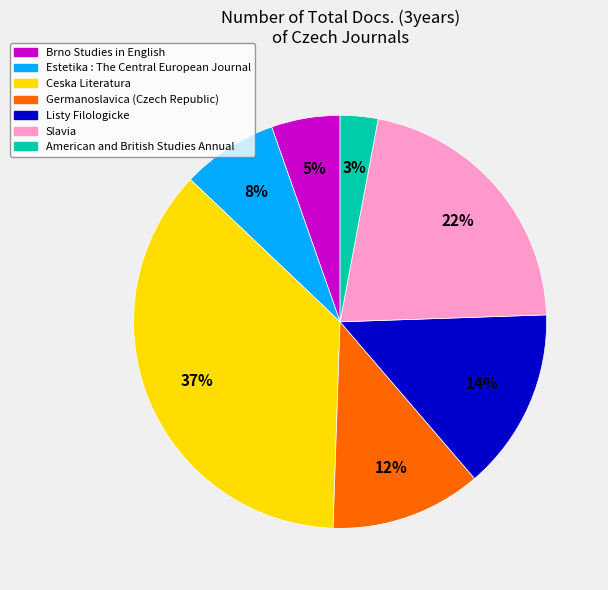

Count the number of slices in the pie.

7